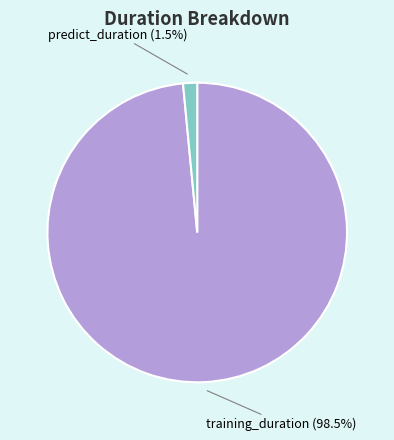

Rank the categories by value from highest to lowest.

training_duration, predict_duration